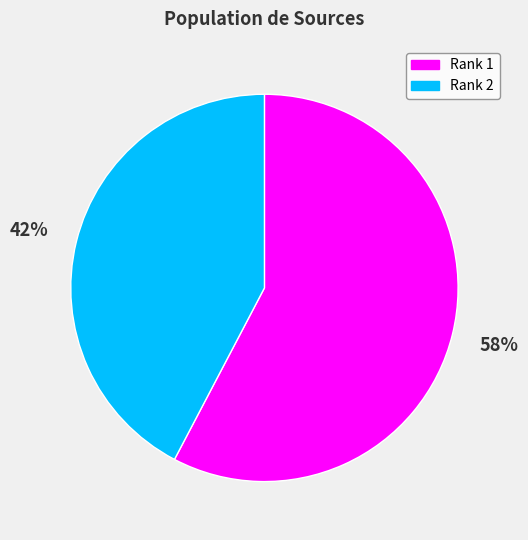

Is the sum of Rank 2 and Rank 1 greater than half?

Yes